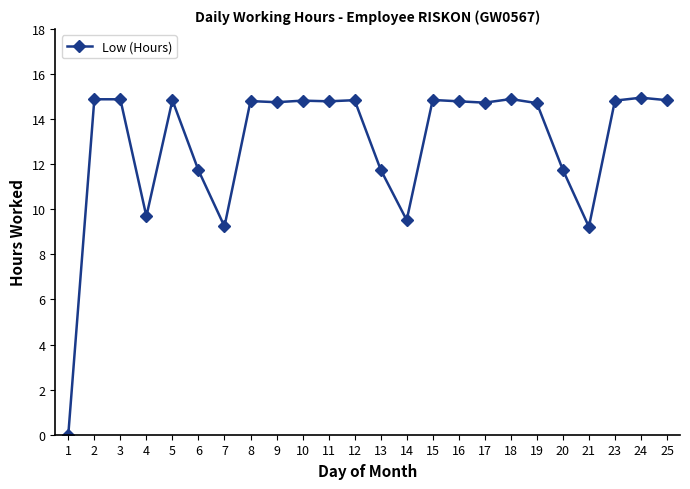

Is it true that the value at 11 is 23.6?

False